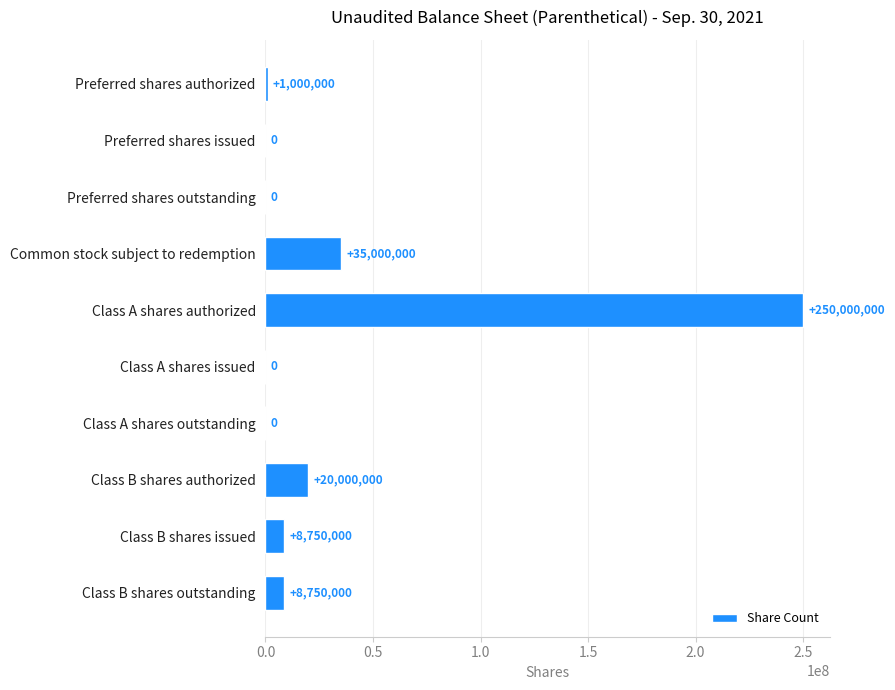

Are the bars horizontal?

Yes